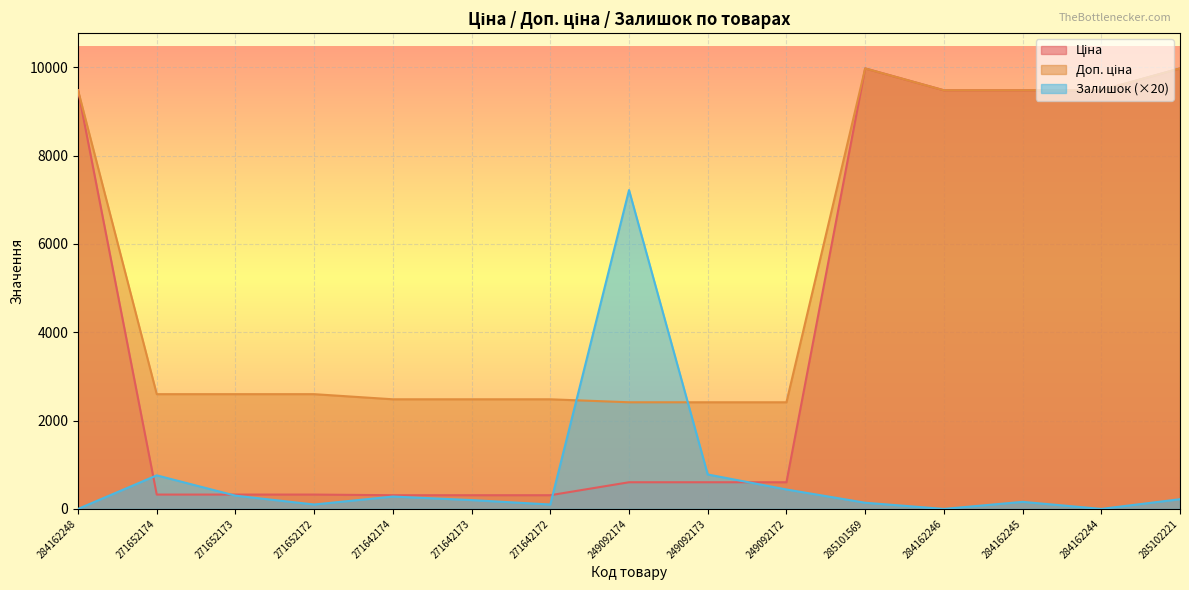

Which category has the lowest value across all series?

284162248